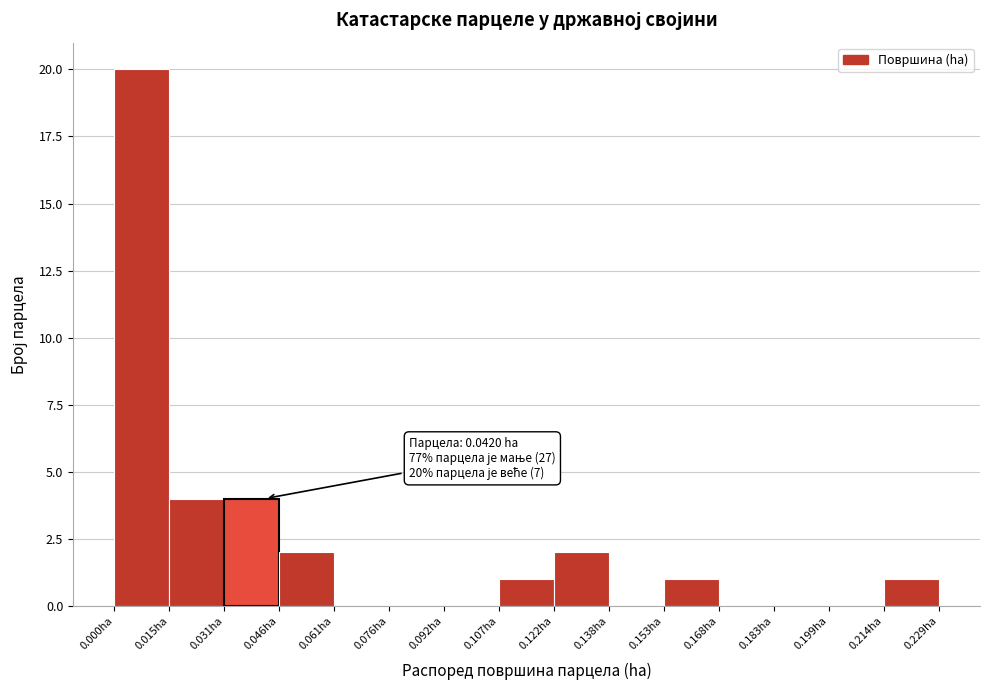

Which range on the x-axis has the tallest bar?

0.000 to 0.016